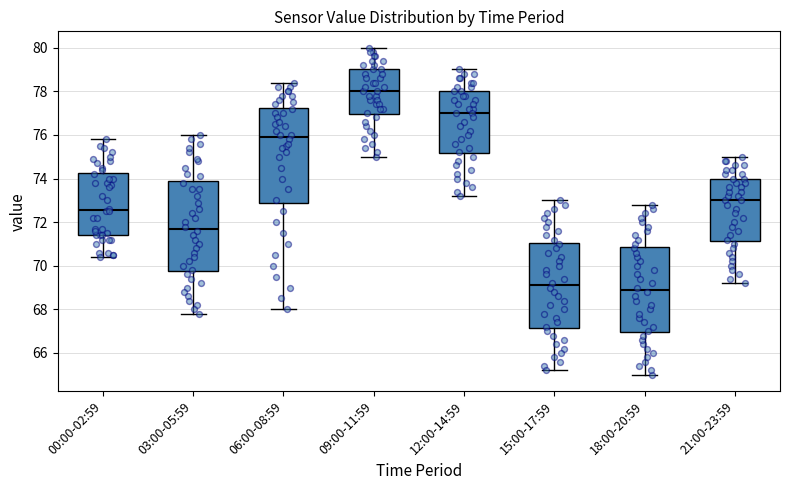

Where does the upper whisker of the box for 21:00-23:59 end on the y-axis? The values are not printed on the chart, so give them approximately, as read against the axis.

75.0